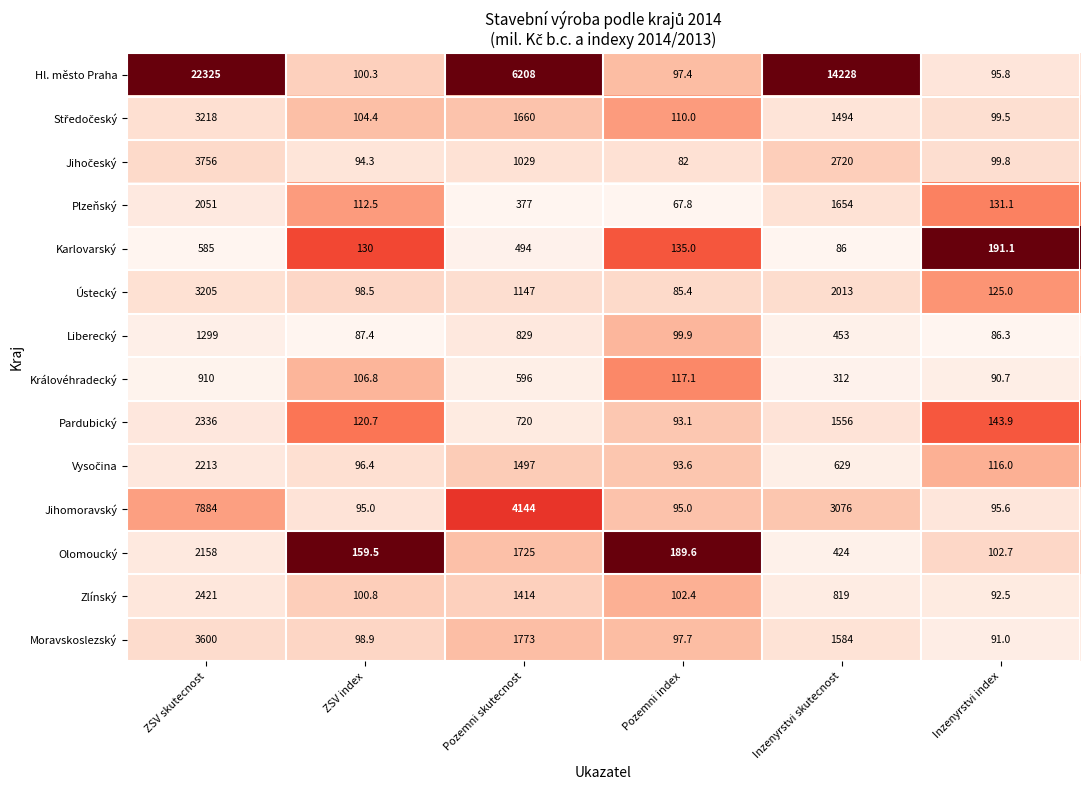

Is it true that Pardubický equals 93.1 at Pozemni index?

True